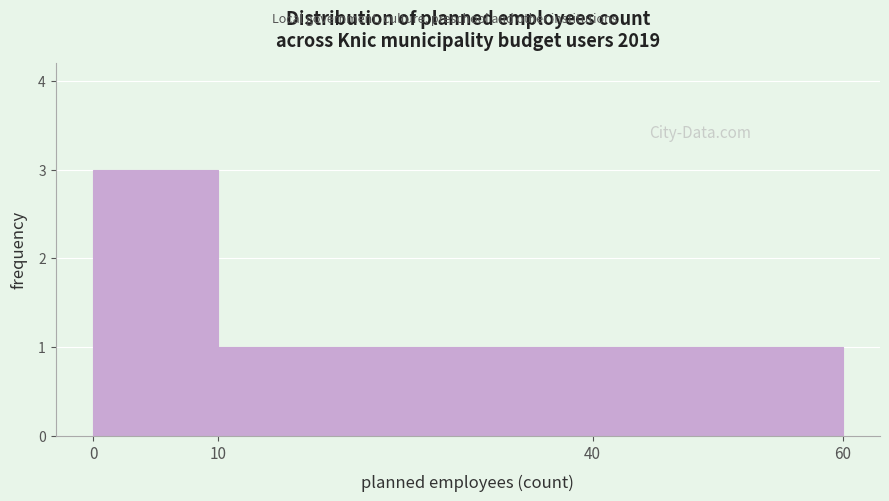

Reading left to right, transcribe this chart: for each bar, give the range it covers on the x-axis and its height. The values are not printed on the chart, so give them approximately, as read against the axis.

0 to 10: 3
10 to 40: 1
40 to 60: 1